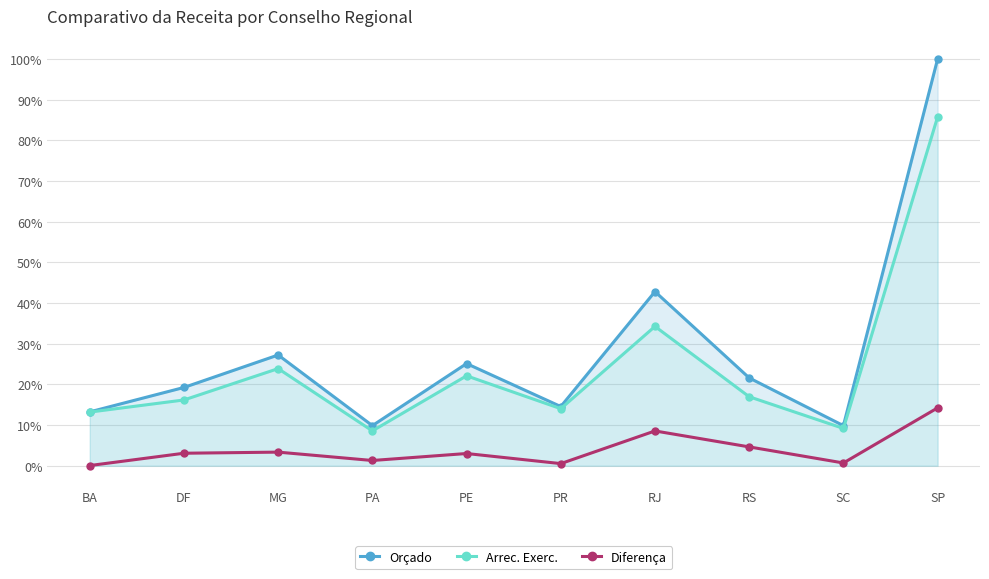

Rank the series at PA from lowest to highest value.

Diferença, Arrec. Exerc., Orçado